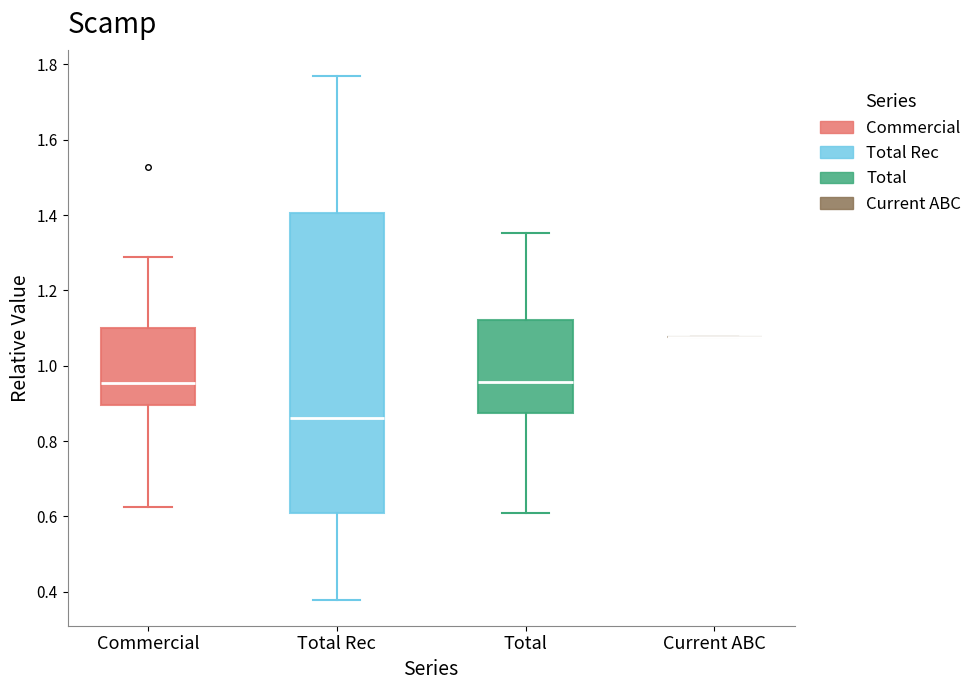

Reading left to right, transcribe this box plot: for each box, give where its median line is, the range the box spans, and where its two whiskers end, as read against the y-axis. The values are not printed on the chart, so give them approximately, as read against the axis.

Commercial: median 0.96, box 0.90 to 1.10, whiskers 0.62 to 1.28
Total Rec: median 0.86, box 0.60 to 1.40, whiskers 0.38 to 1.76
Total: median 0.96, box 0.88 to 1.12, whiskers 0.60 to 1.36
Current ABC: box collapsed to a line at 1.08, whiskers 1.08 to 1.08